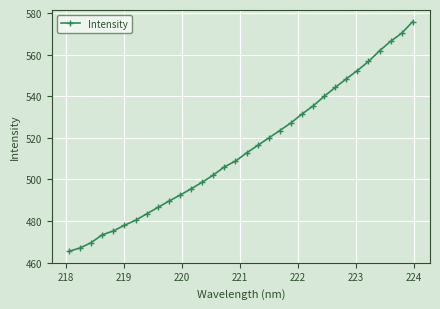

What is the value of the 16th point from the left?

508.8